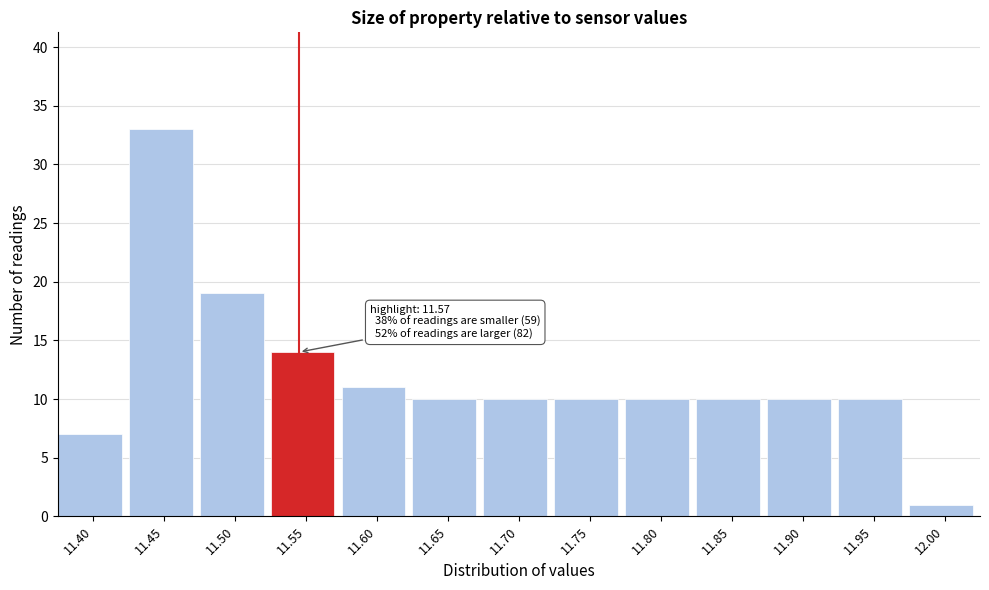

Reading right to left, what are all the values shown in this chart?

12.00=1	11.95=10	11.90=10	11.85=10	11.80=10	11.75=10	11.70=10	11.65=10	11.60=11	11.55=14	11.50=19	11.45=33	11.40=7